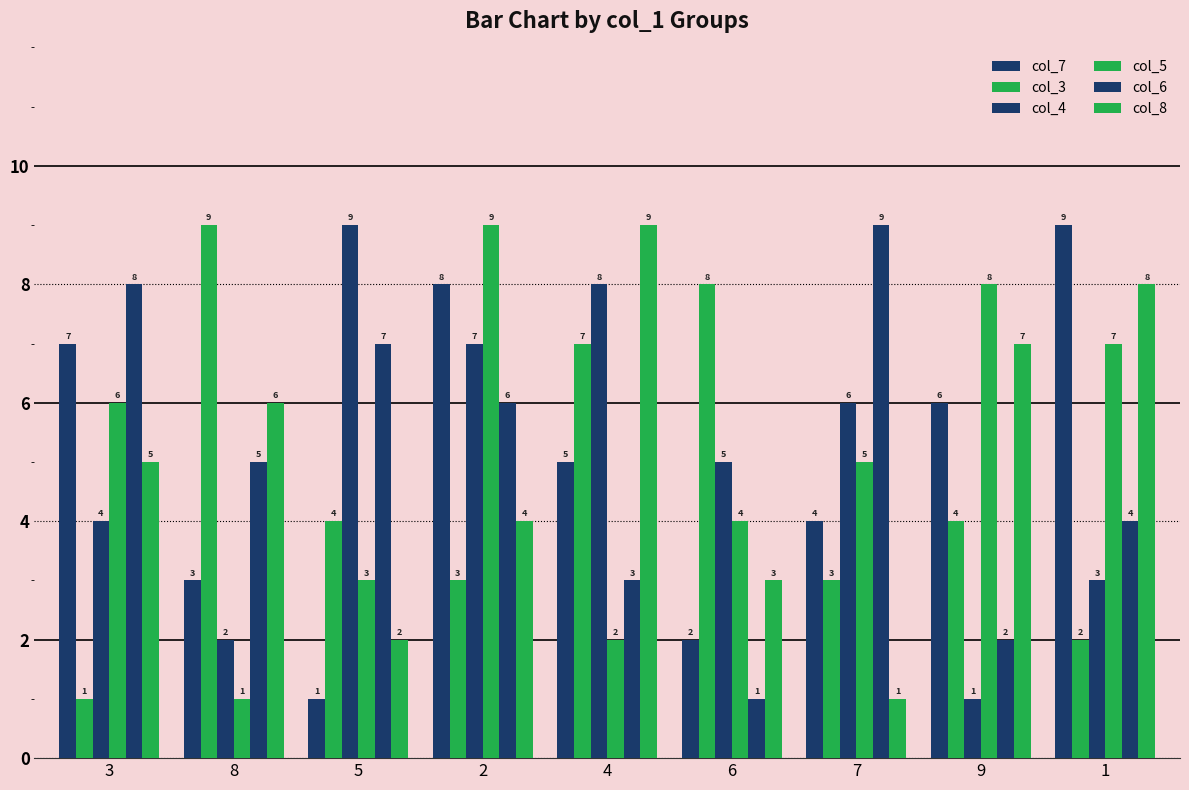

How many categories are shown in the chart?

9